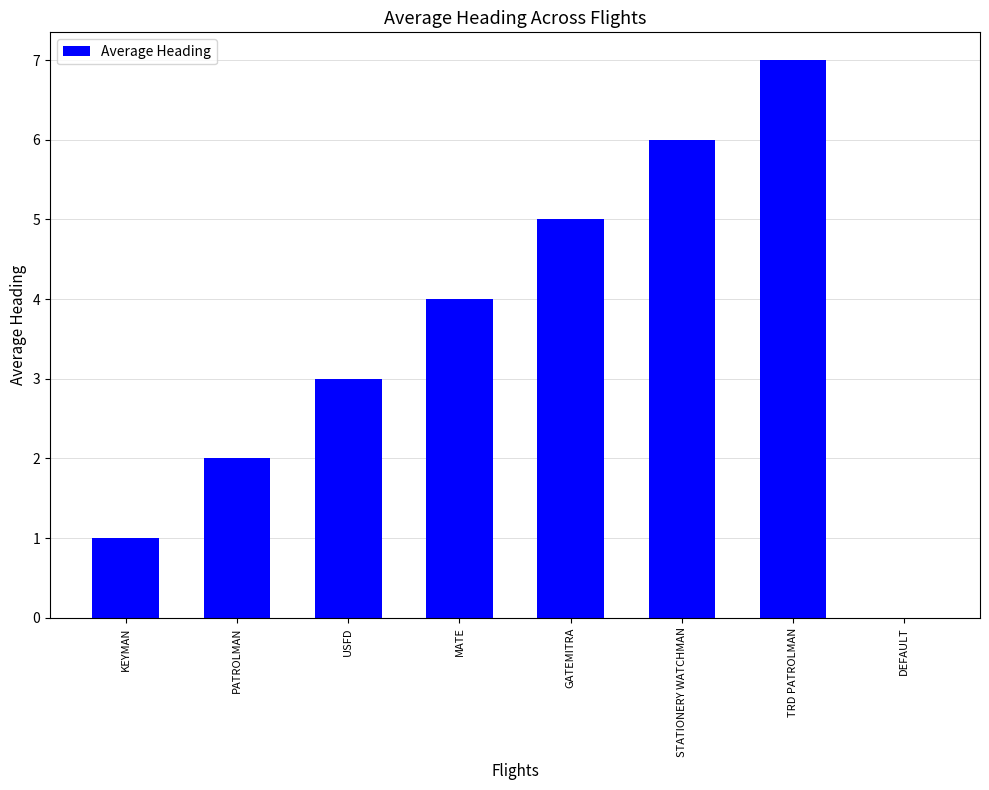

What is the sum of all values?

28